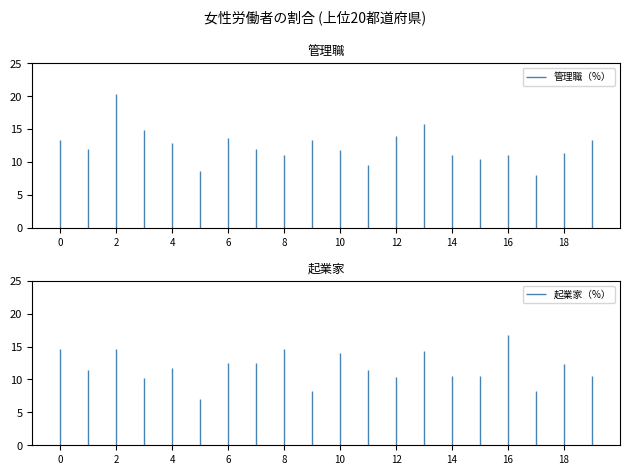

True or false: 管理職（%） has a value of 12.8 at 宮城県.

True